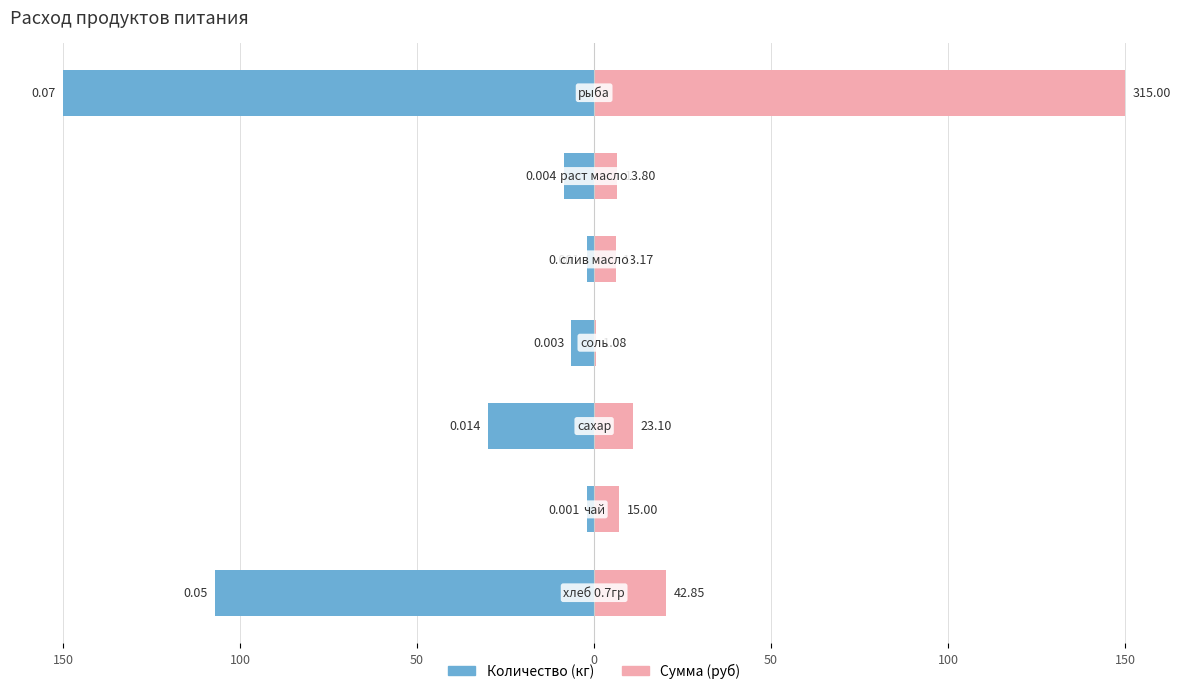

The value of Сумма (руб) at 50 is 15.5. True or false?

False